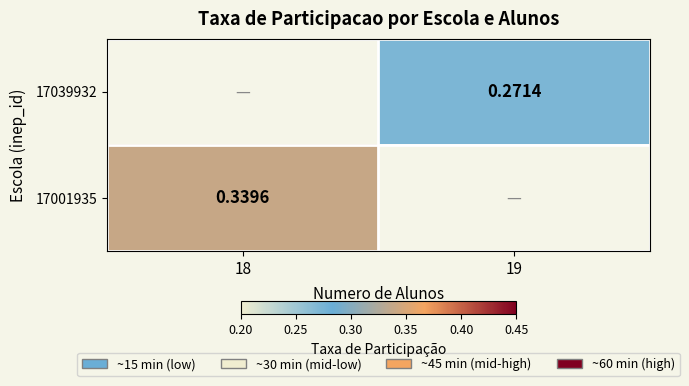

What is the minimum value shown in the chart?

0.3